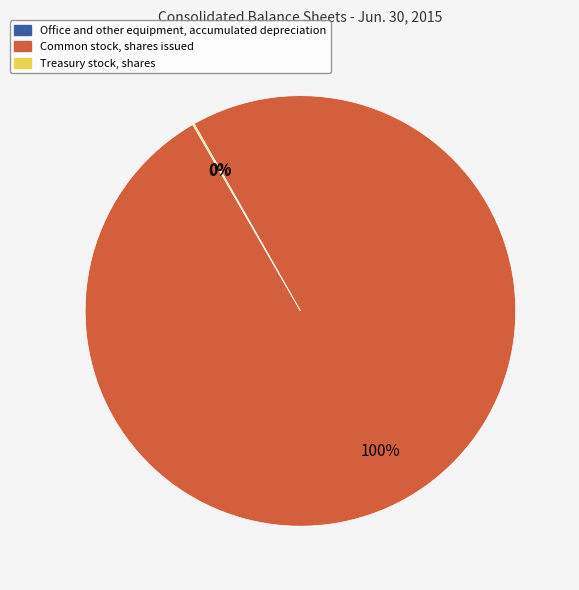

What is the largest slice in the pie chart?

Common stock, shares issued